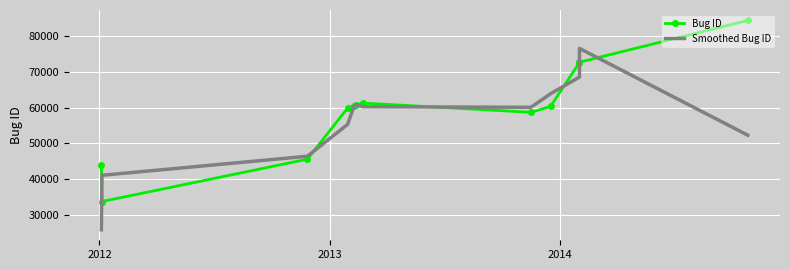

Is it true that Bug ID equals 45616.0 at 2013?

True